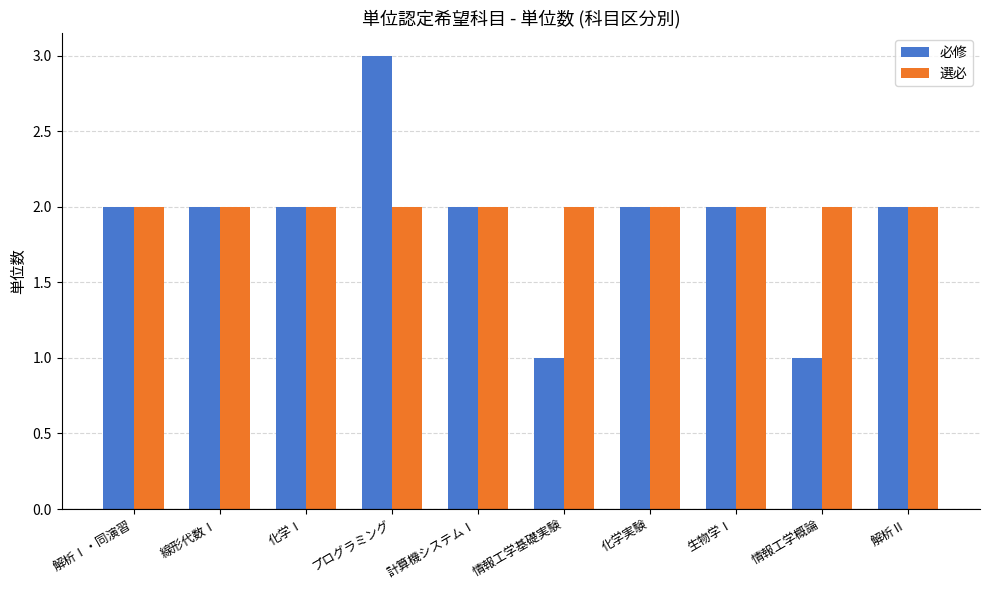

What position from the left is プログラミング?

4